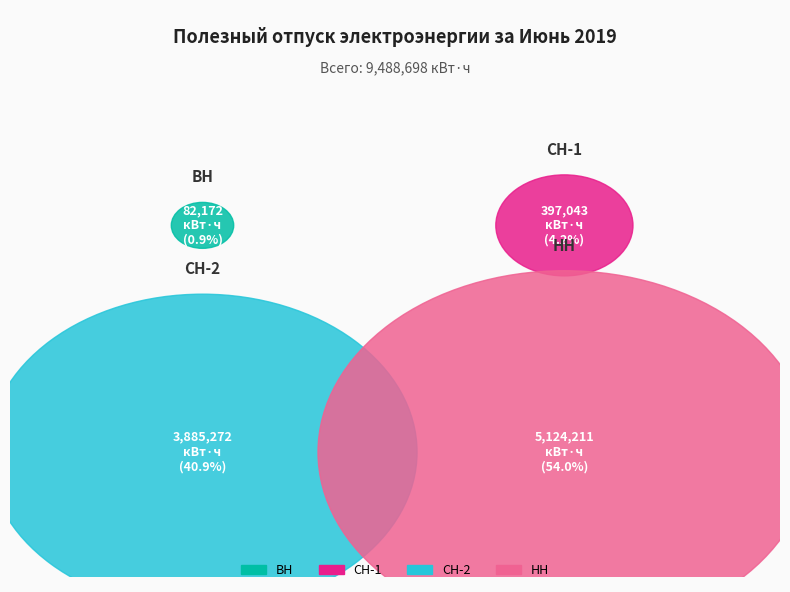

To the nearest percent, what is the difference between the СН-2 and НН slice percentages?

13%